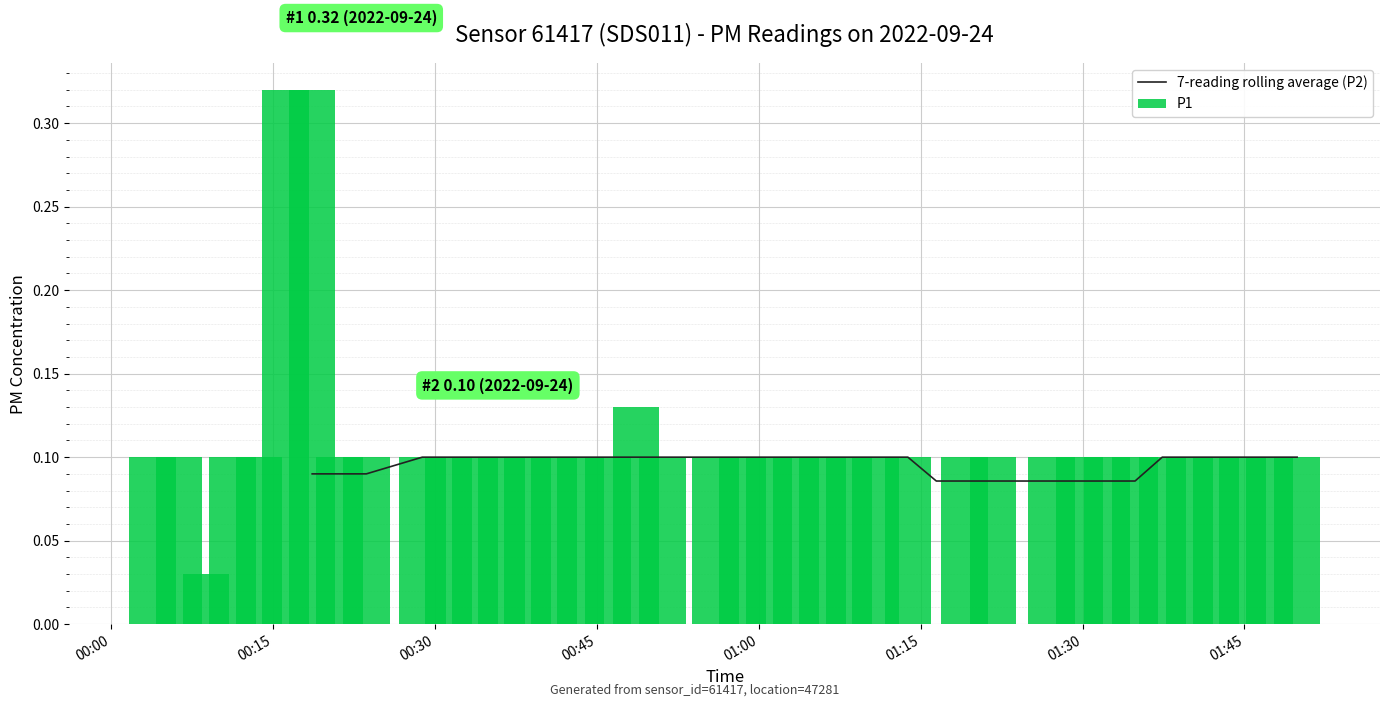

Does the chart contain any negative values?

No